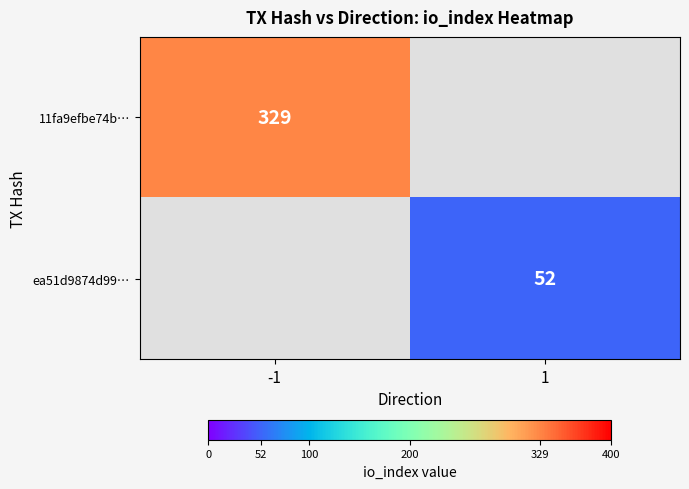

Is the value of ea51d9874d99… at 1 greater than the value of 11fa9efbe74b… at -1?

No